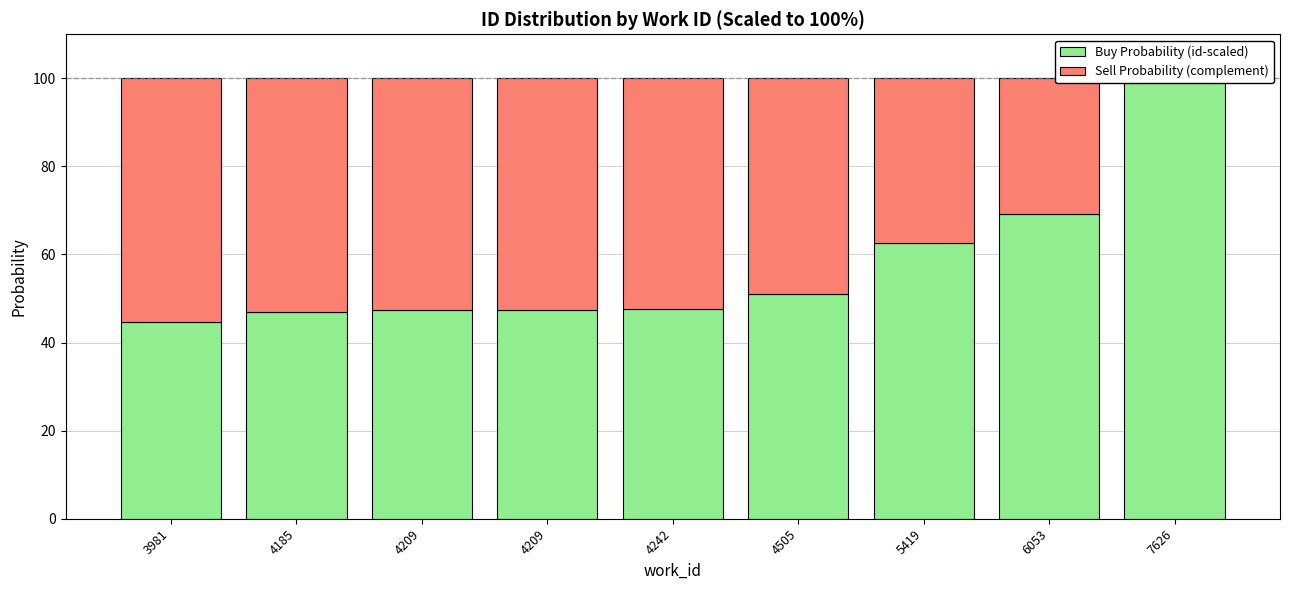

At which label does Buy Probability (id-scaled) first exceed 47?

4209